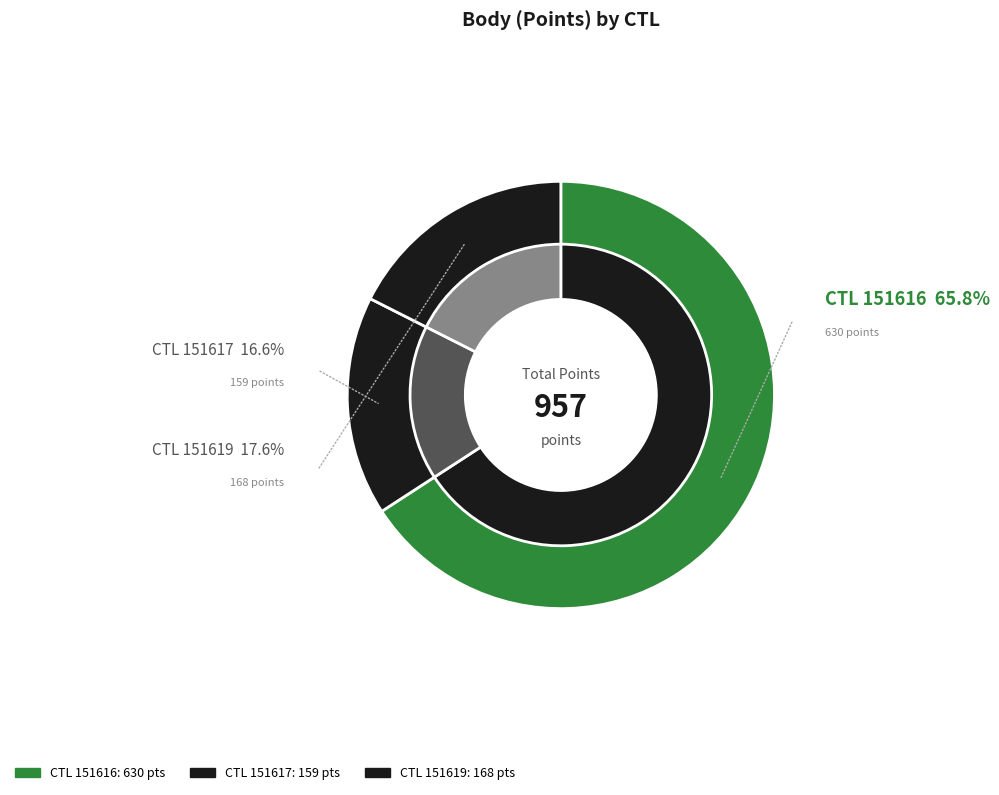

What is the majority slice?

151616